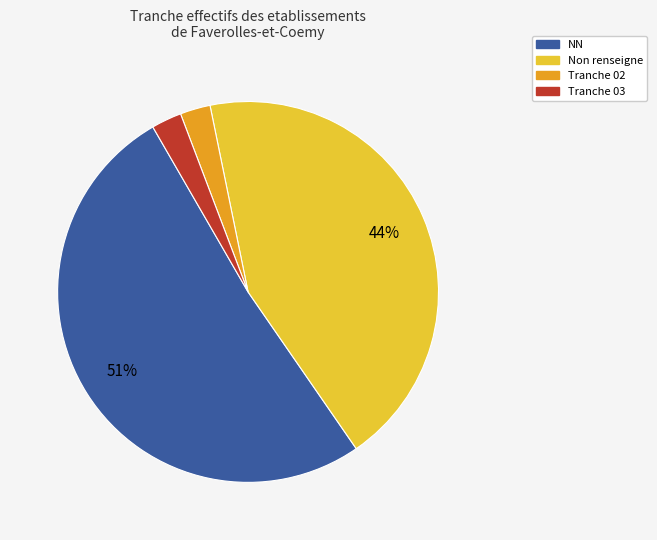

To the nearest percent, what is the average slice percentage?

25%